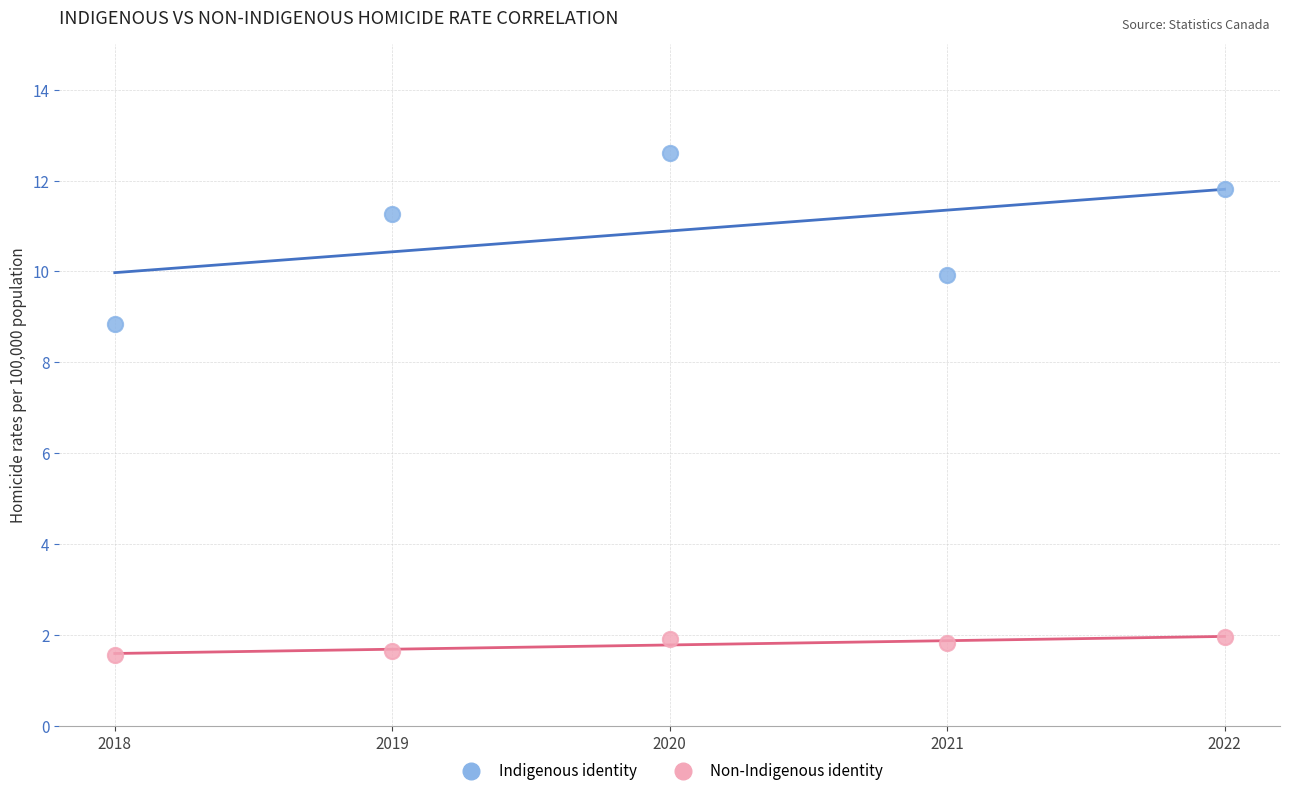

Which series has the widest spread of Y values?

Indigenous identity